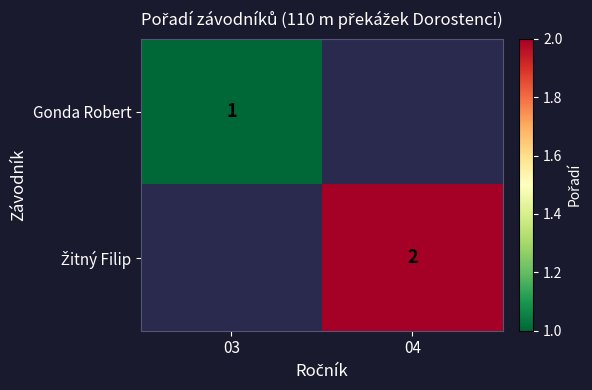

True or false: Gonda Robert has a value of 1 at 03.

True